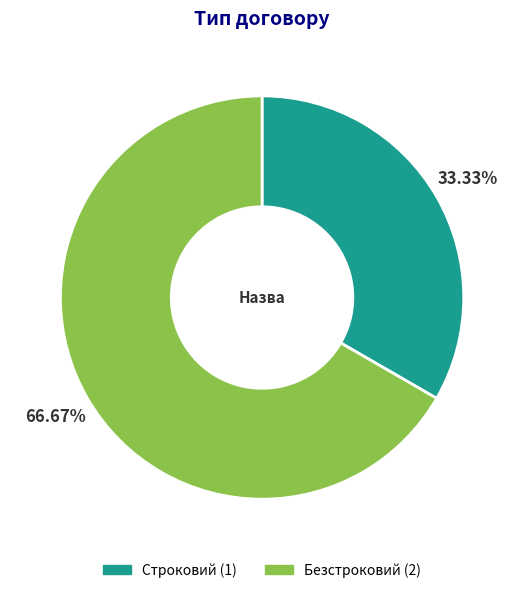

Do Безстроковий and Строковий together represent more than half of the pie?

Yes